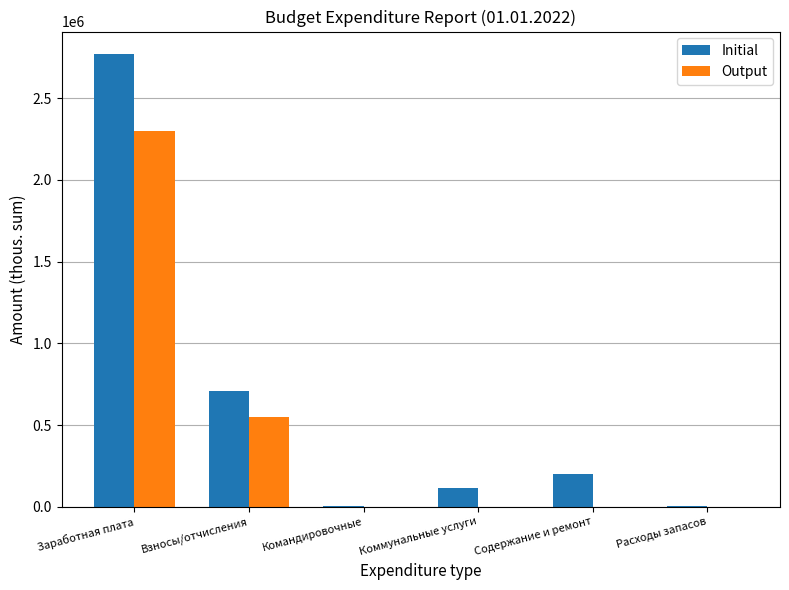

What are all the series names shown in the legend?

Initial, Output